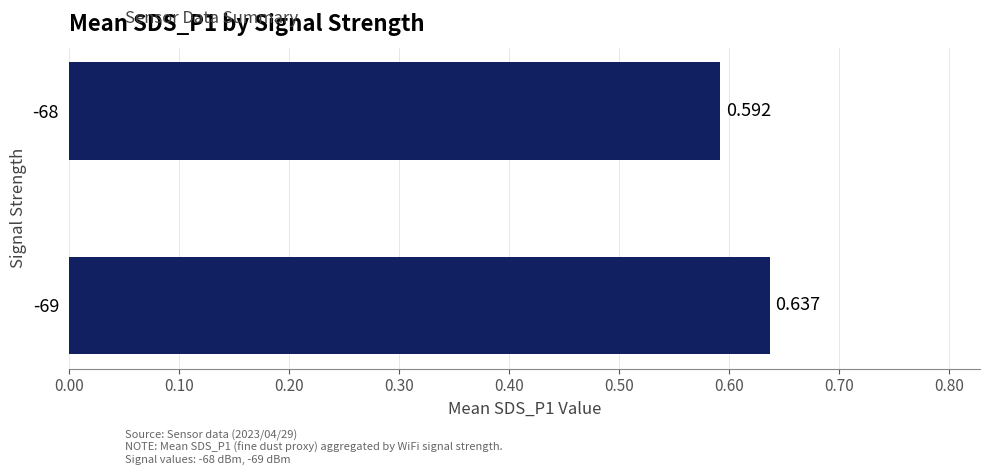

At which category does the chart reach its minimum across all series?

-68